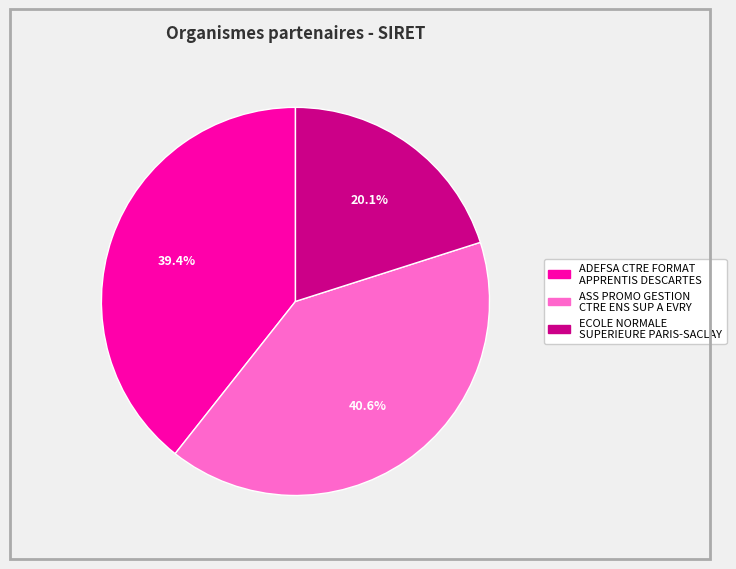

Is there a majority slice in this chart?

No